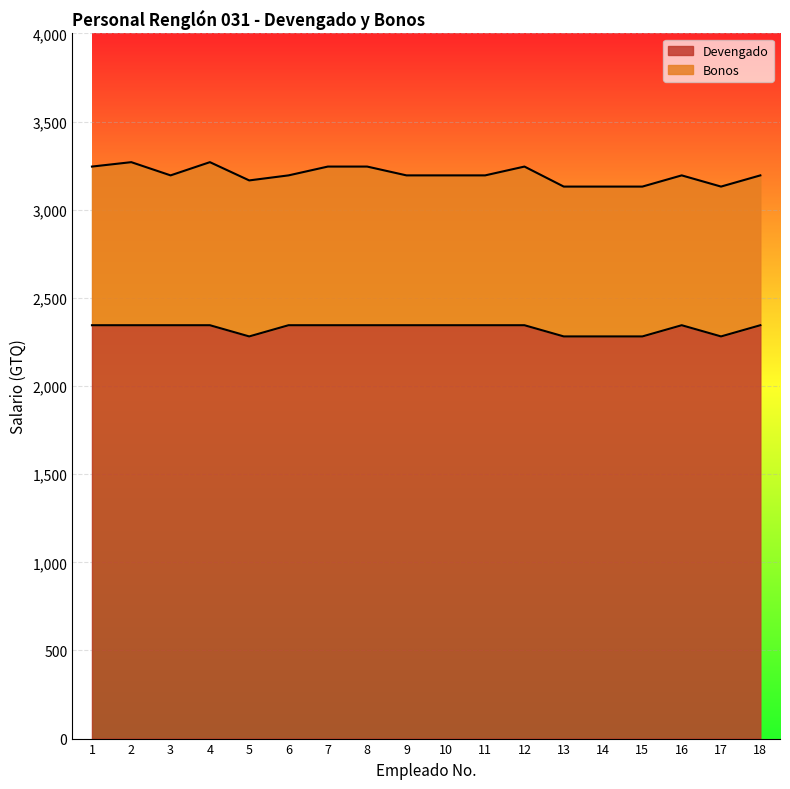

What is the change in value from 5 to 10?

+63.6